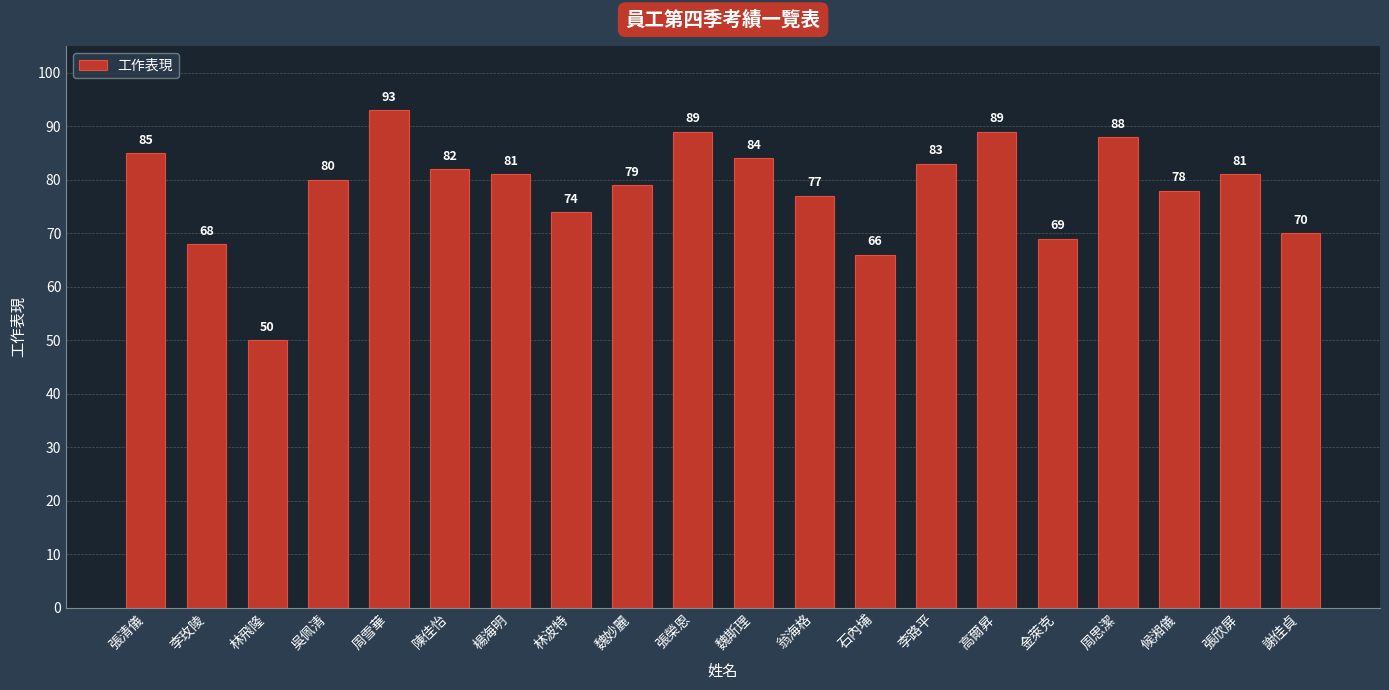

At which category does the chart reach its minimum across all series?

林飛隆